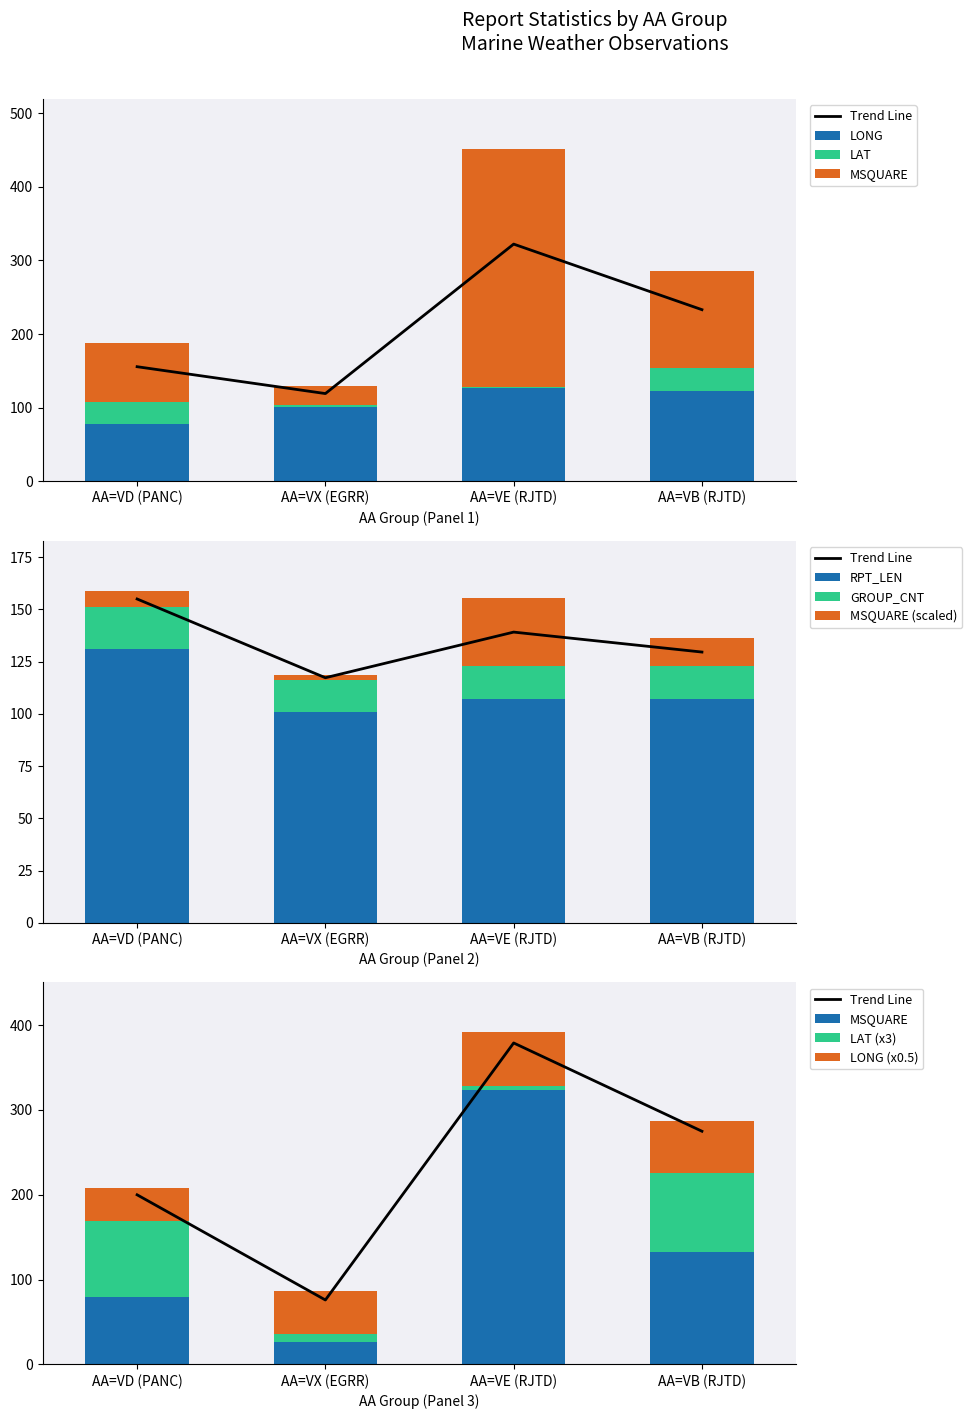

The RPT_LEN series shows 107.0 at AA=VE (RJTD). True or false?

True